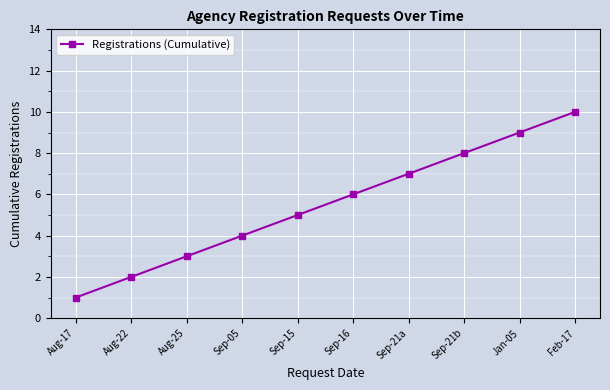

Reading right to left, list all the values displayed in this chart.

10	9	8	7	6	5	4	3	2	1